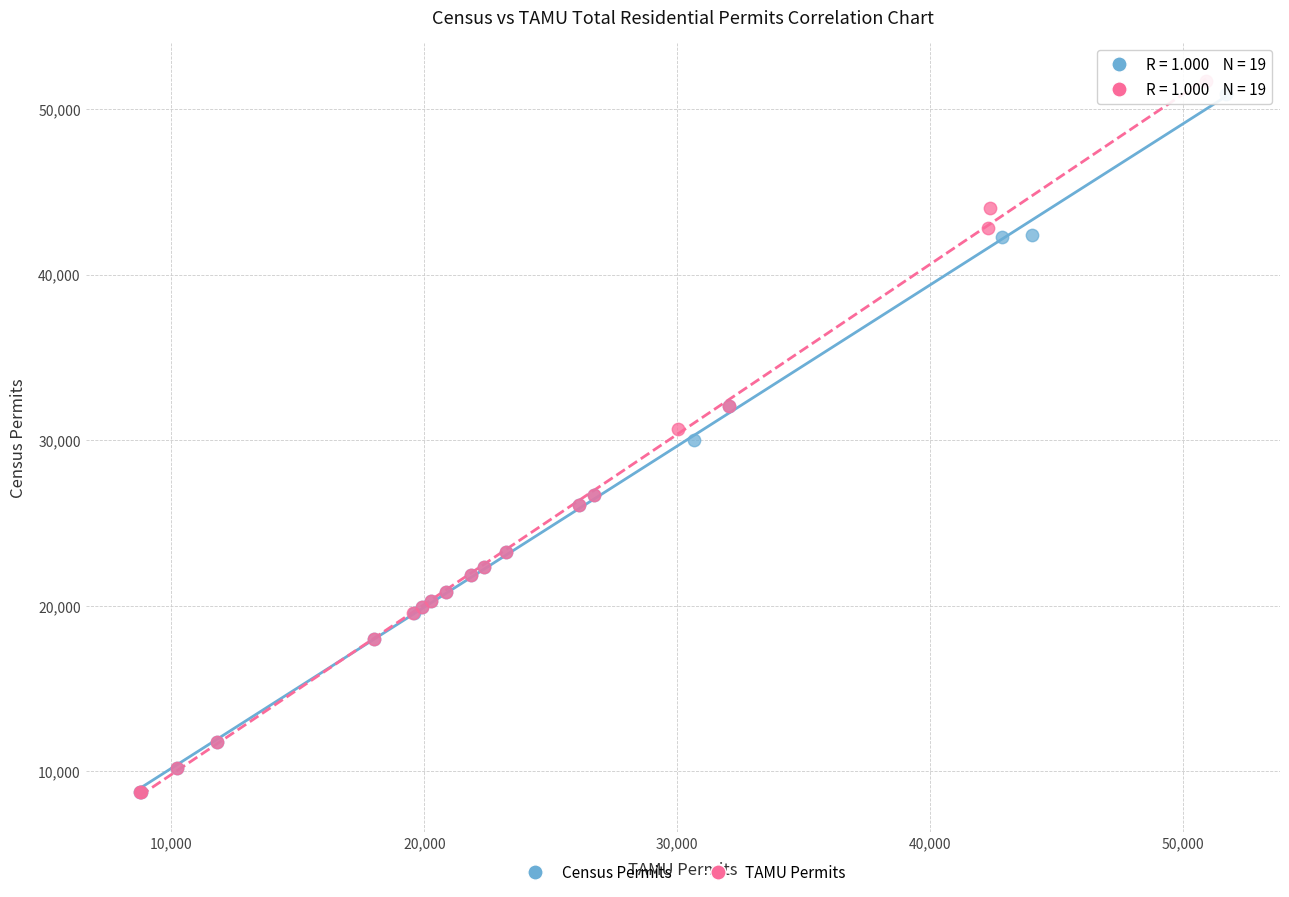

Which series has the widest spread of Y values?

TAMU Permits